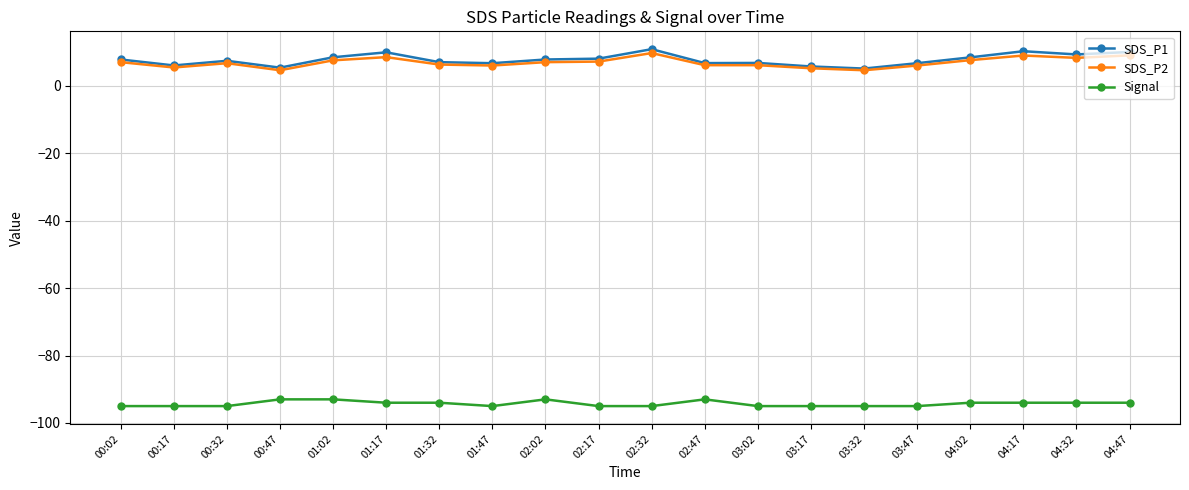

Between 03:17 and 04:02, which series saw the biggest shift?

SDS_P1